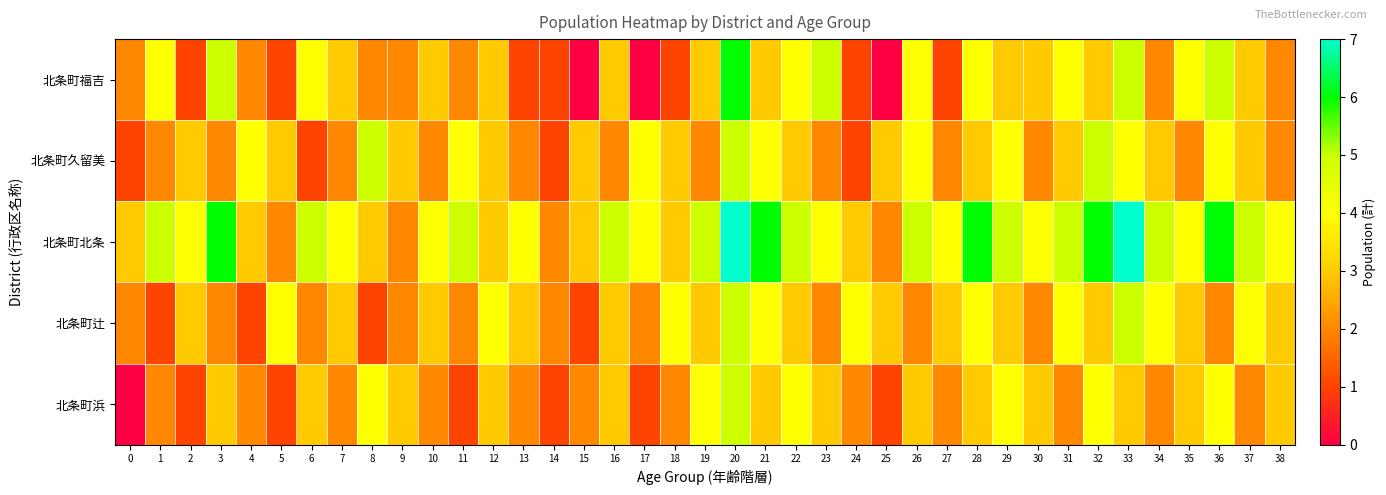

Count the number of categories in the chart.

39